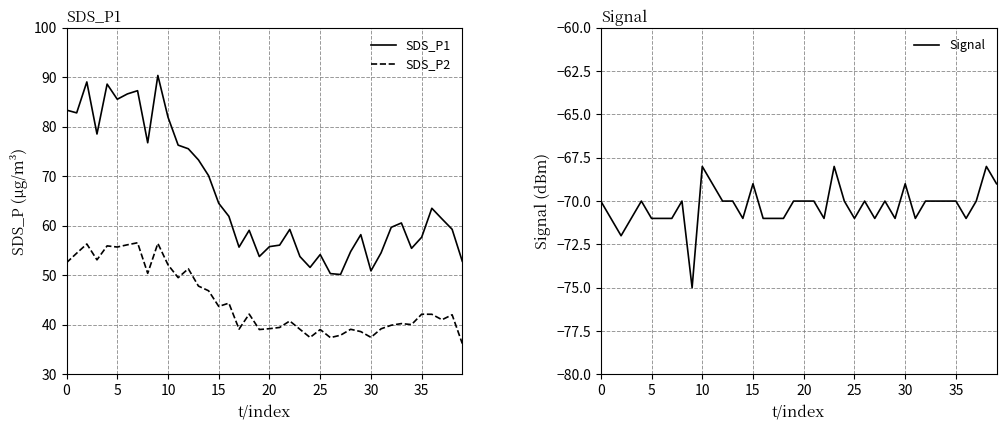

What is the minimum value shown in the chart?

-75.0